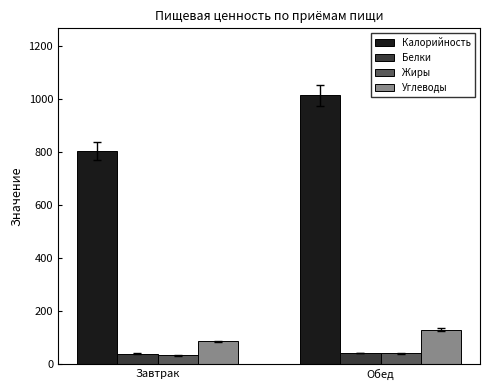

What is the sum of all Углеводы values?

213.8